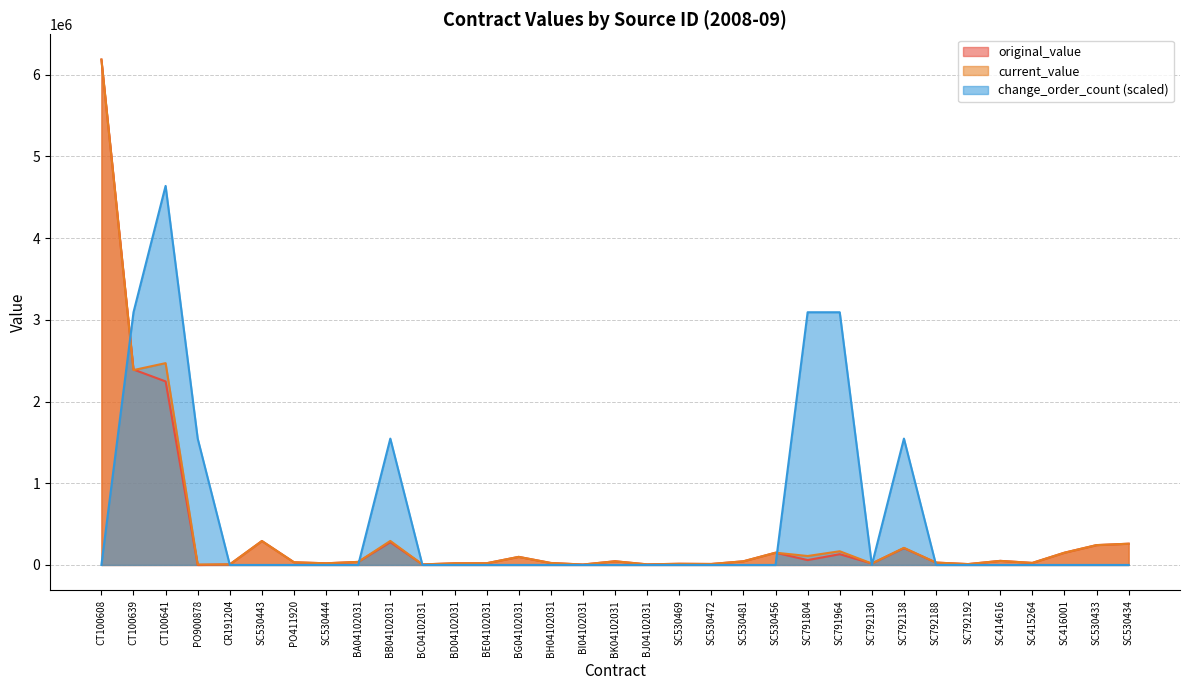

How many intersections are there between change_order_count and current_value?

8